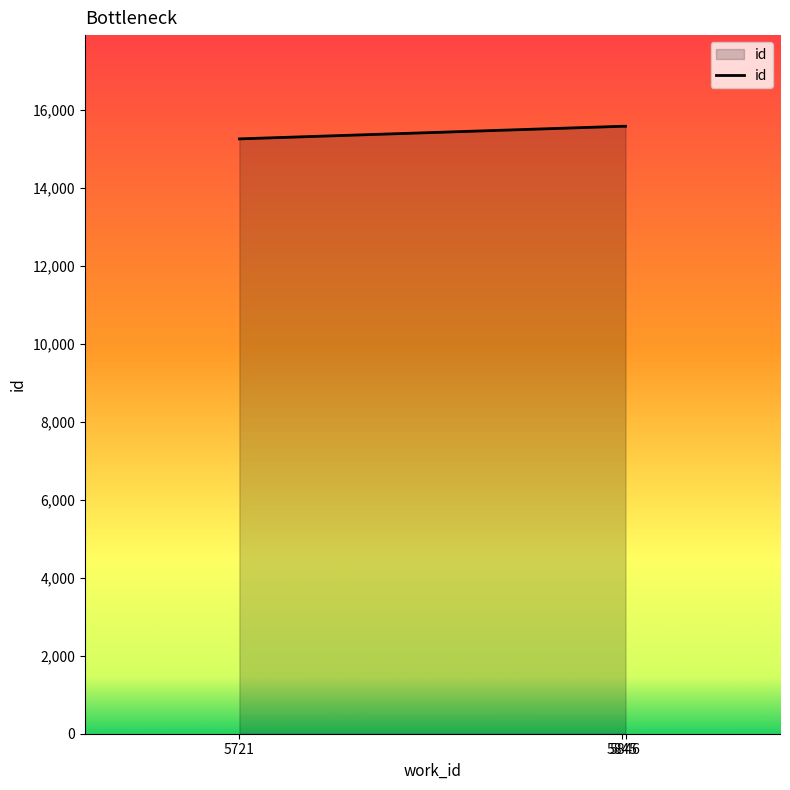

What is the minimum value shown in the chart?

15251